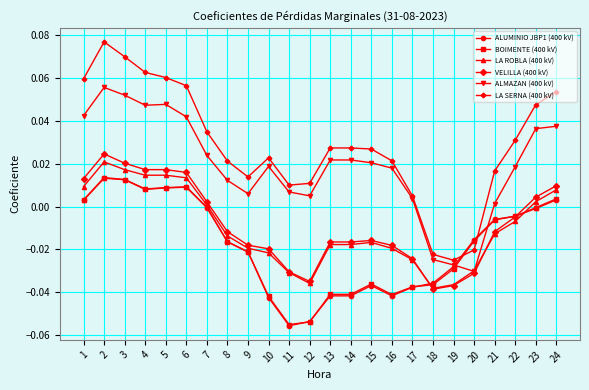

How many times do LA SERNA (400 kV) and BOIMENTE (400 kV) cross each other?

2